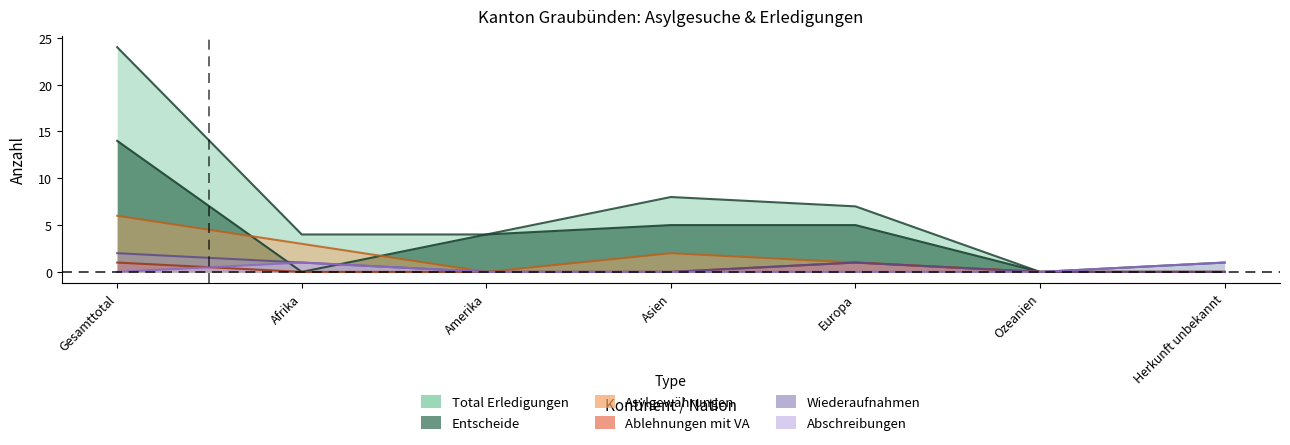

How many data points in Entscheide are above 4?

3